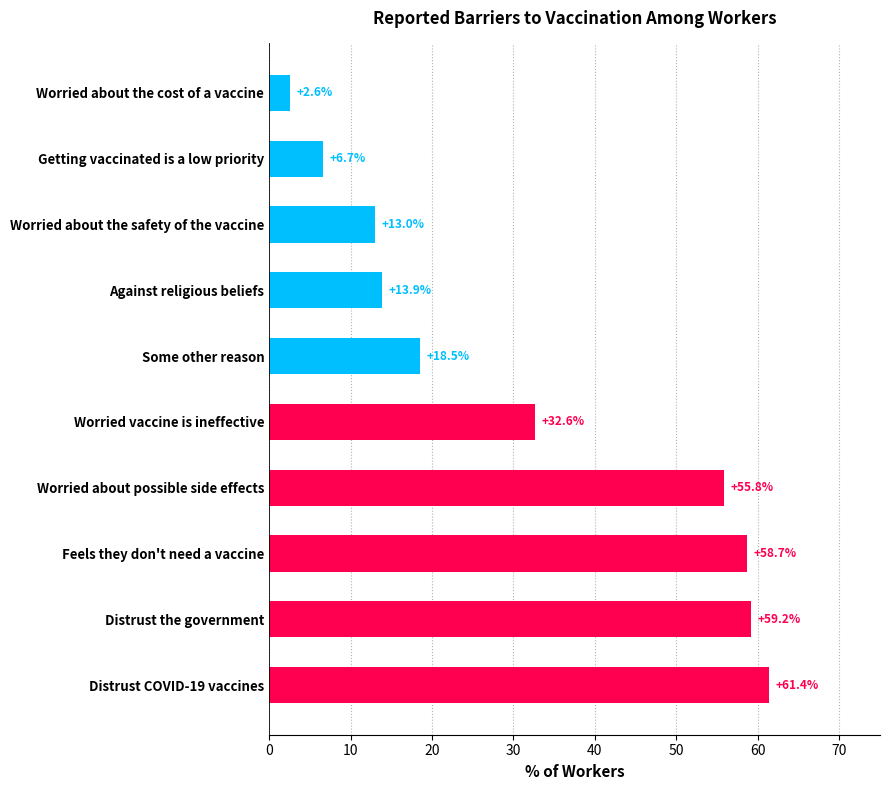

Does the chart contain any negative values?

No